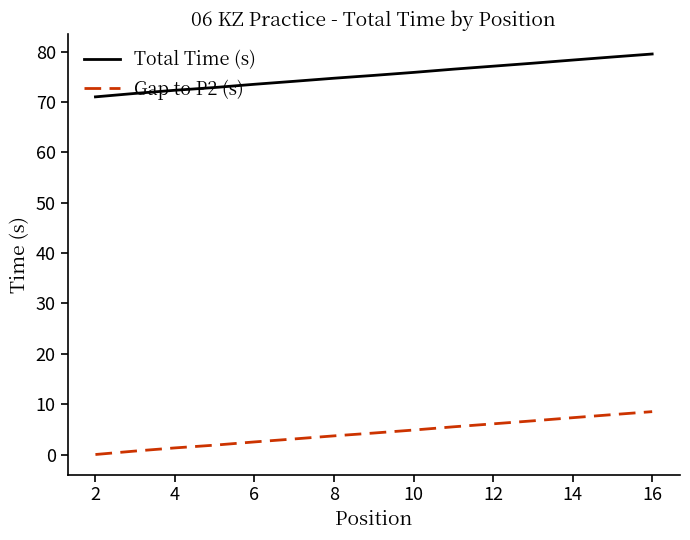

Which series has the largest total across all categories?

Total Time (s)